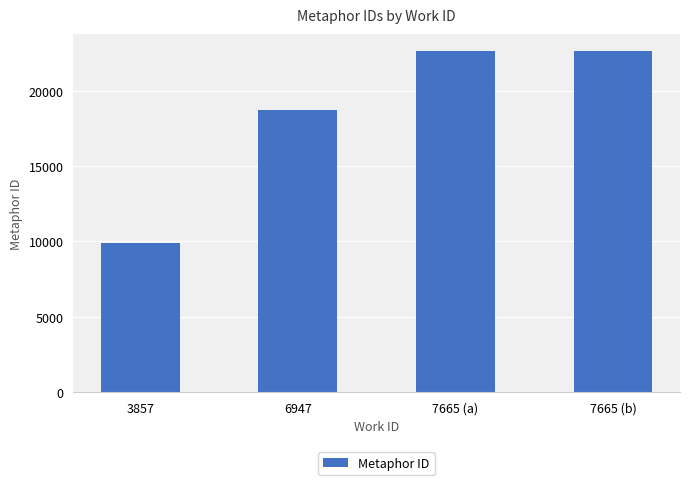

Between 6947 and 7665 (b), which is larger?

7665 (b)